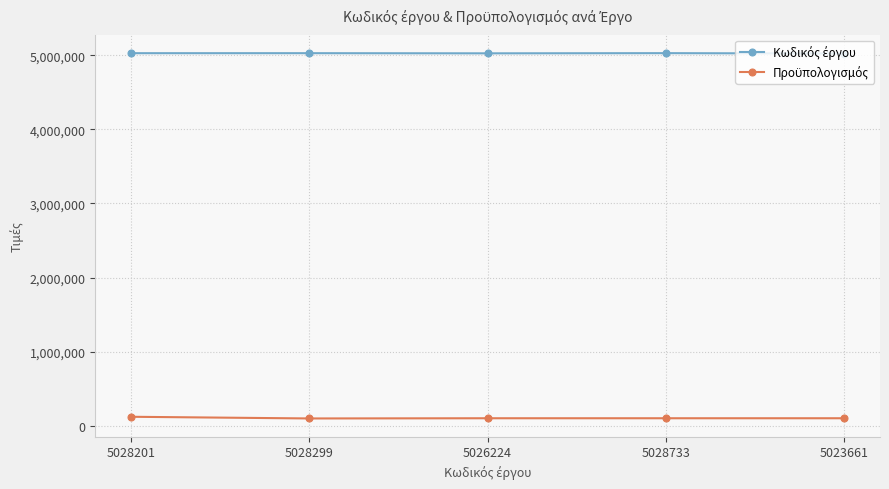

At how many categories does at least one series exceed 4115488?

5